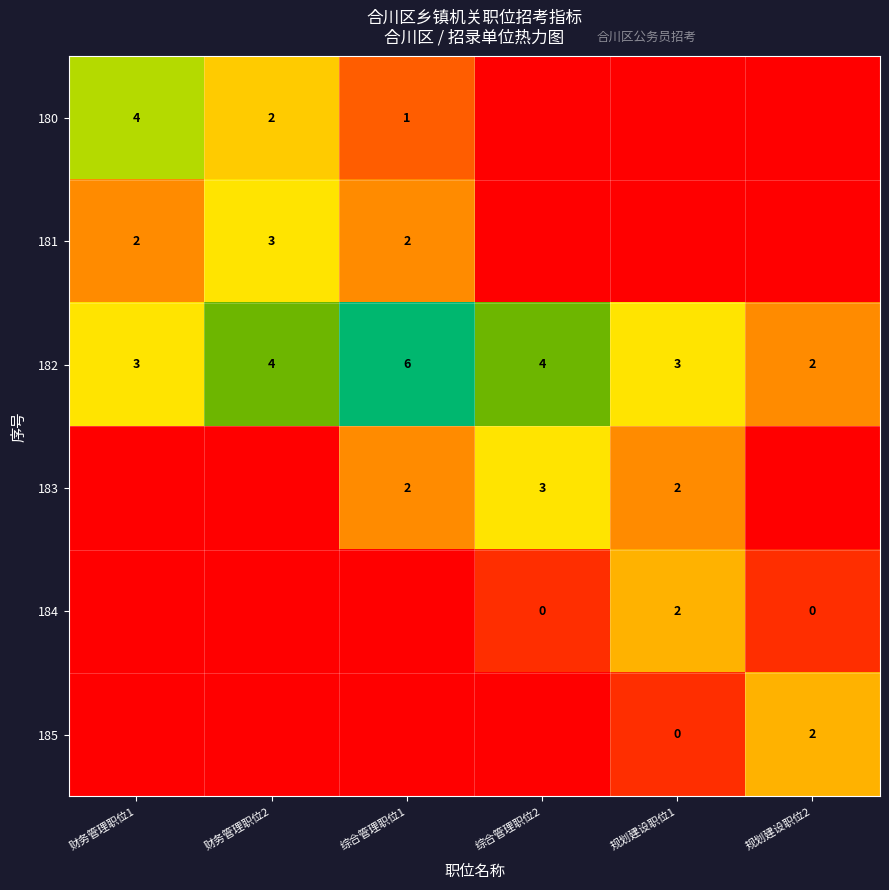

Between 综合管理职位1 and 综合管理职位2, which is larger?

综合管理职位1